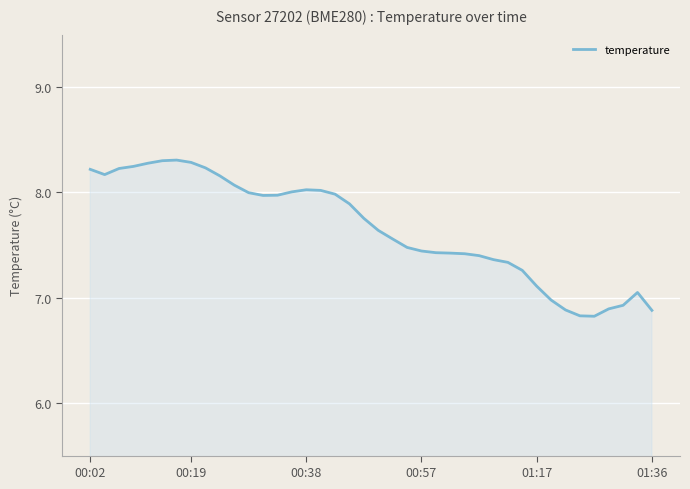

What is the difference between the maximum and minimum values?

1.5